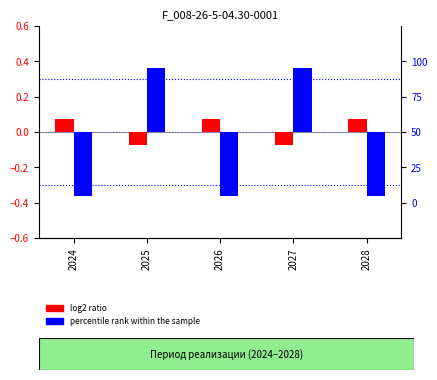

The log2 ratio series shows 0.0 at 2026. True or false?

False